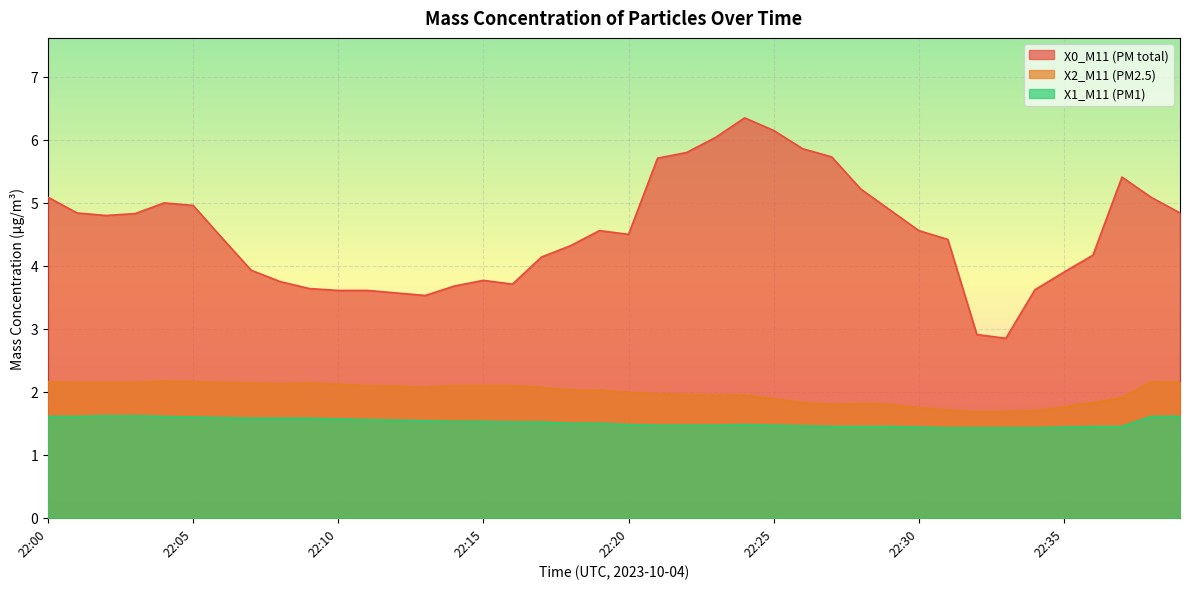

Where is the first local maximum for X2_M11 (PM2.5)?

22:04